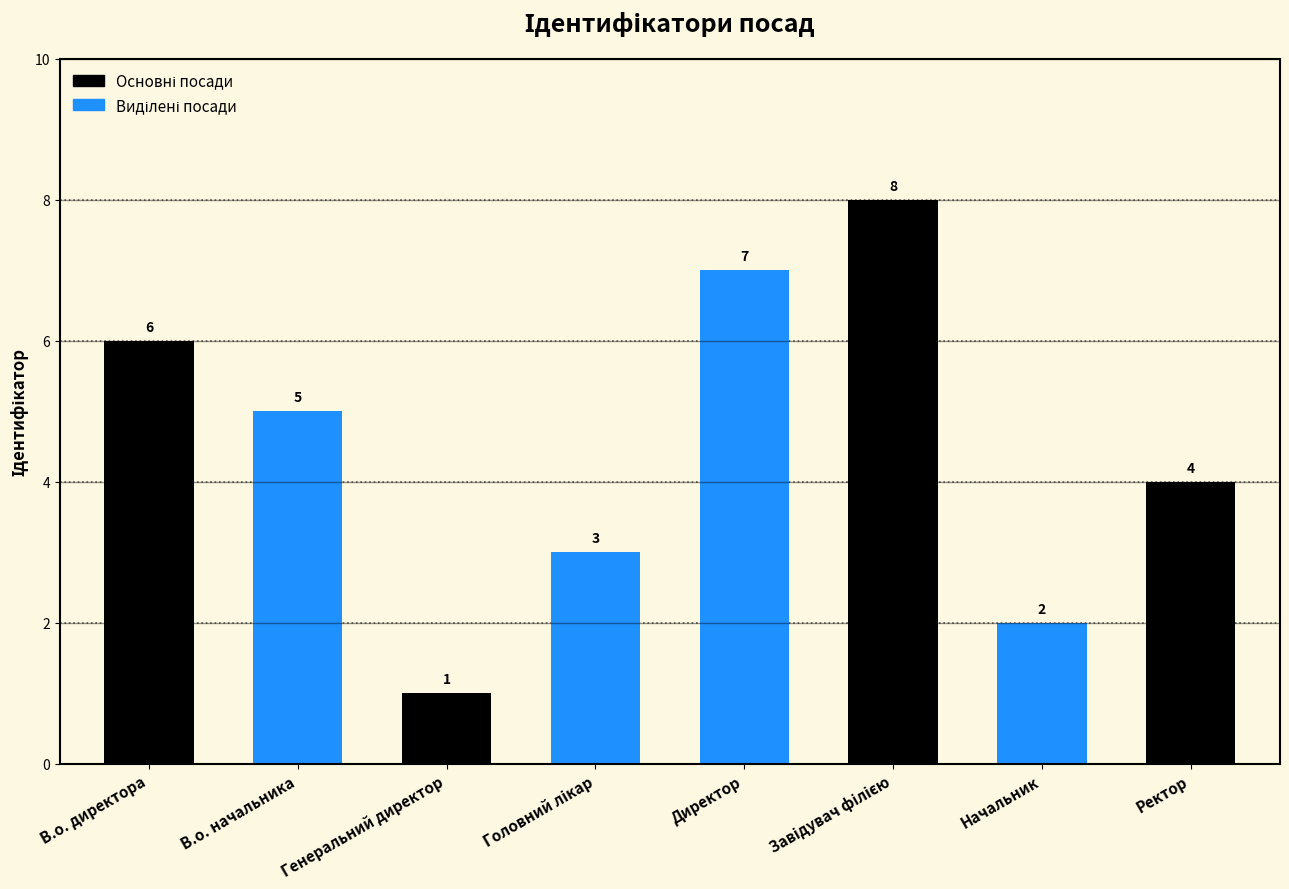

The chart shows a value of 4 at Ректор. True or false?

True